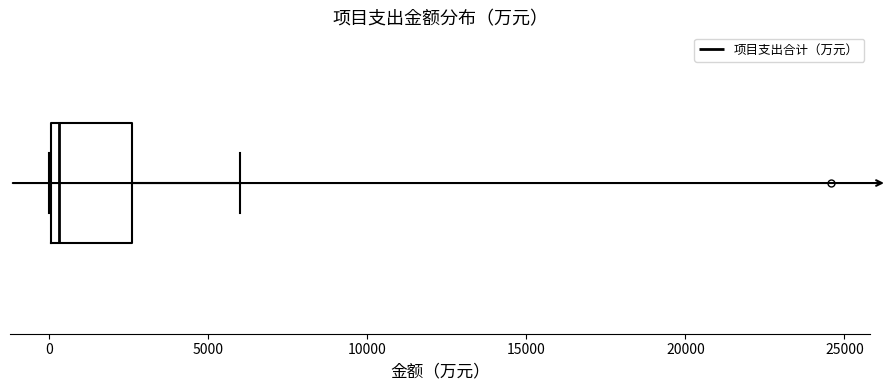

Transcribe this box plot: give where the median line is, the range the box spans, and where the two whiskers end, as read against the x-axis. The values are not printed on the chart, so give them approximately, as read against the axis.

median 500, box 0 to 2500, whiskers 0 to 6000